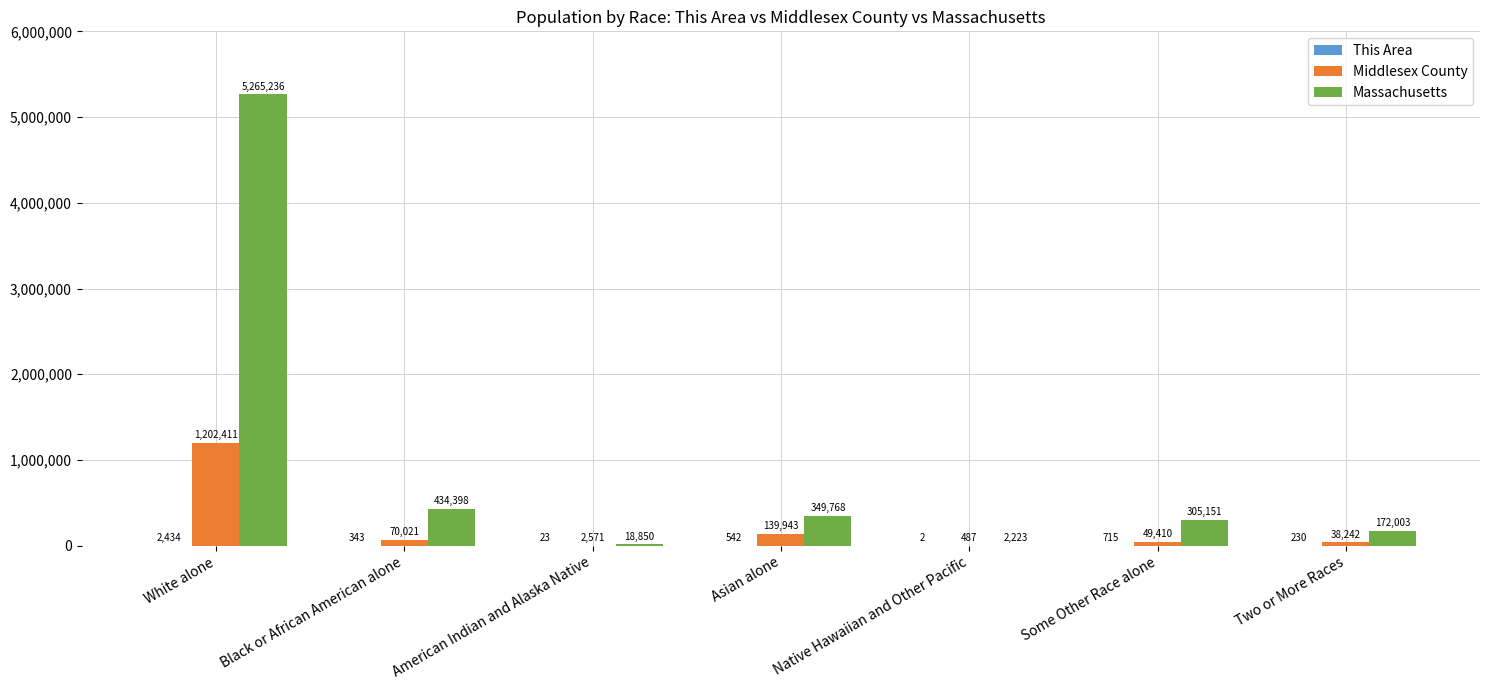

Which category has the highest value across all series?

White alone